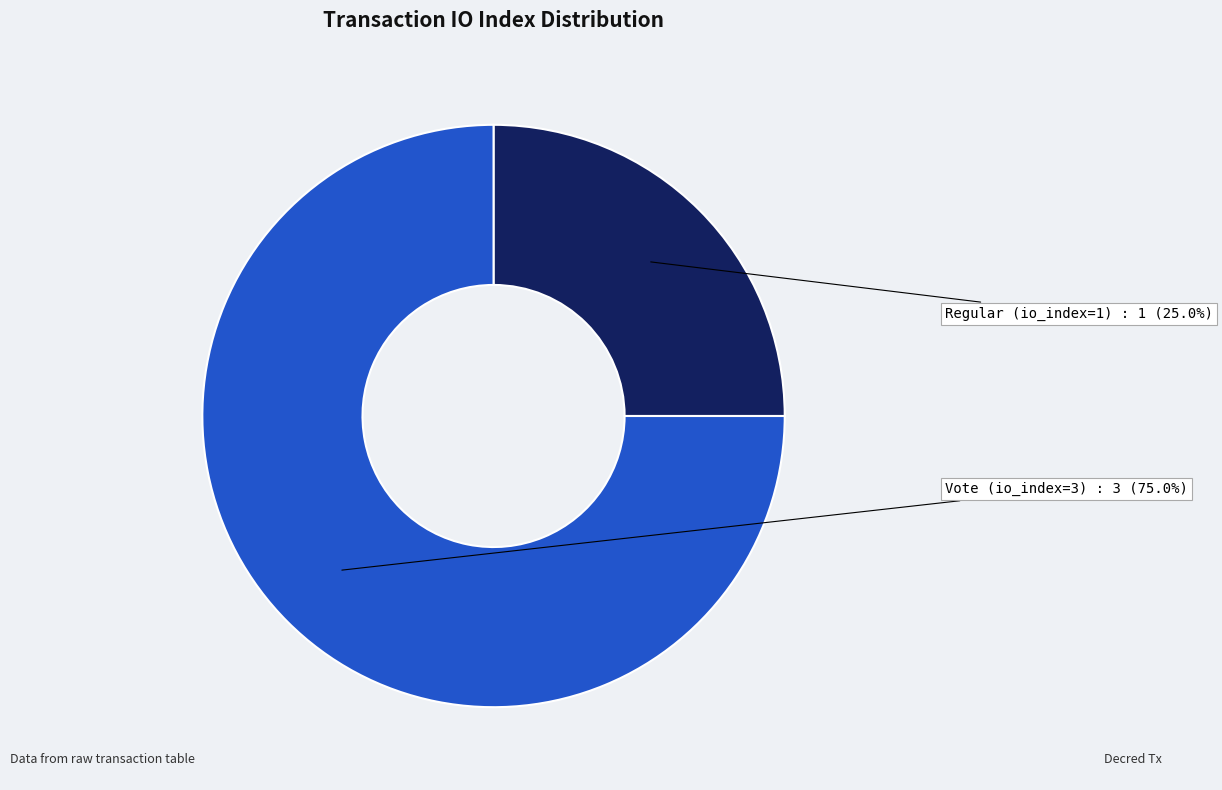

To the nearest percent, what percentage of the pie is Vote (io_index=3)?

75%